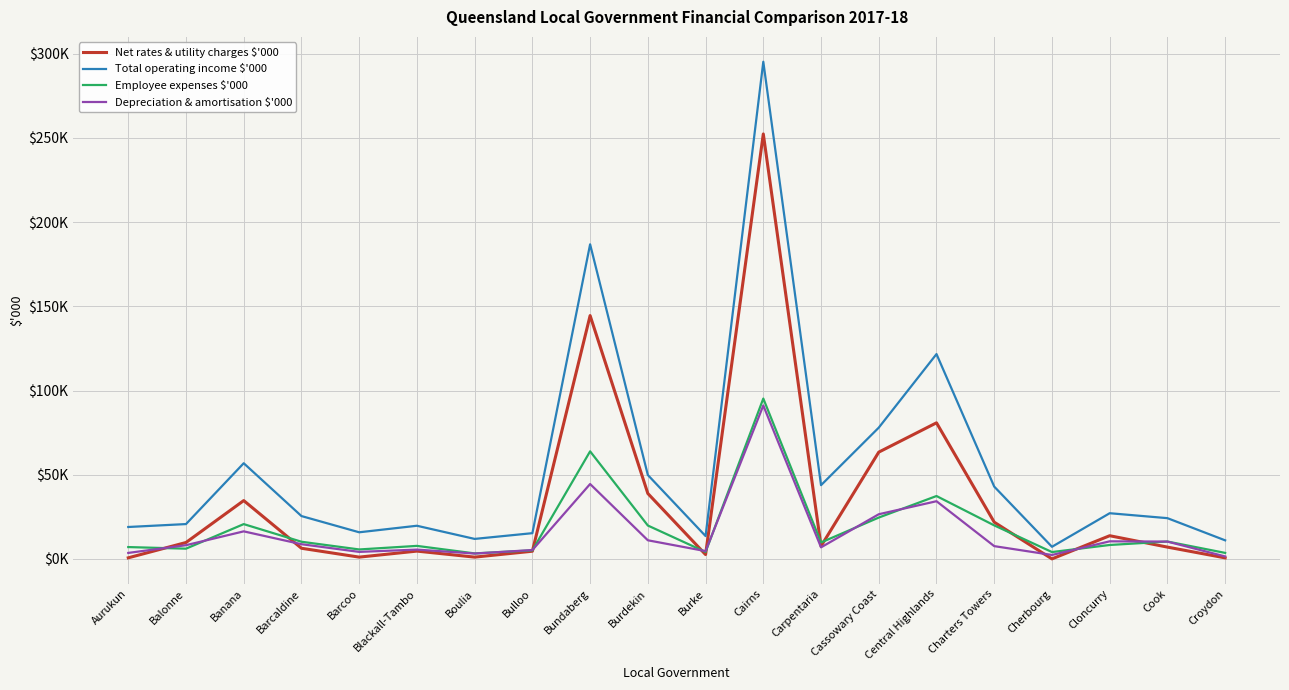

True or false: Total operating income $'000 has more than 2 points higher than both neighbors.

True